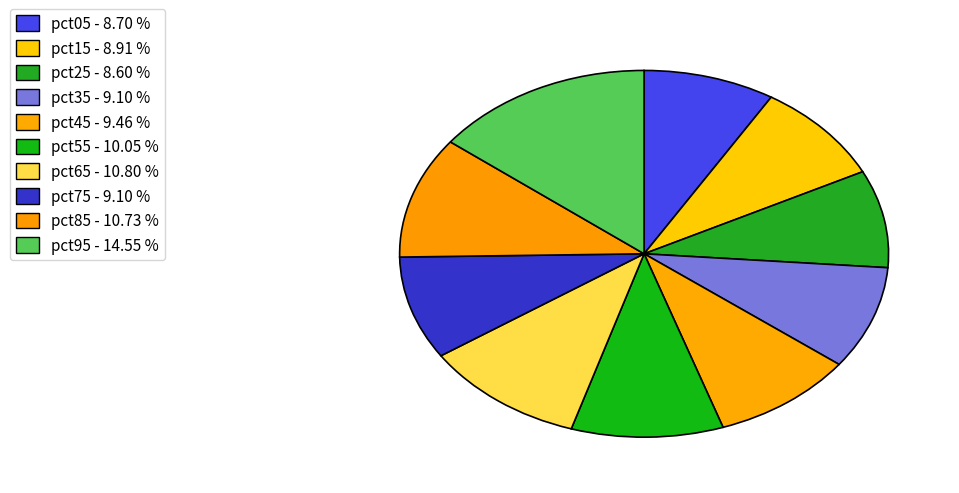

To the nearest percent, what is the combined percentage of pct65 and pct85?

22%